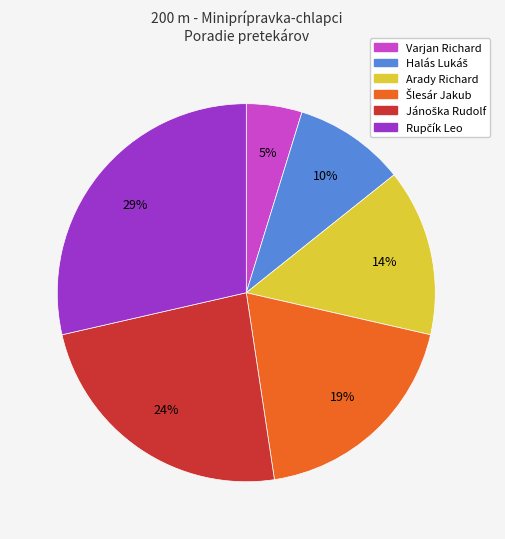

What is the smallest slice in the pie chart?

Varjan Richard